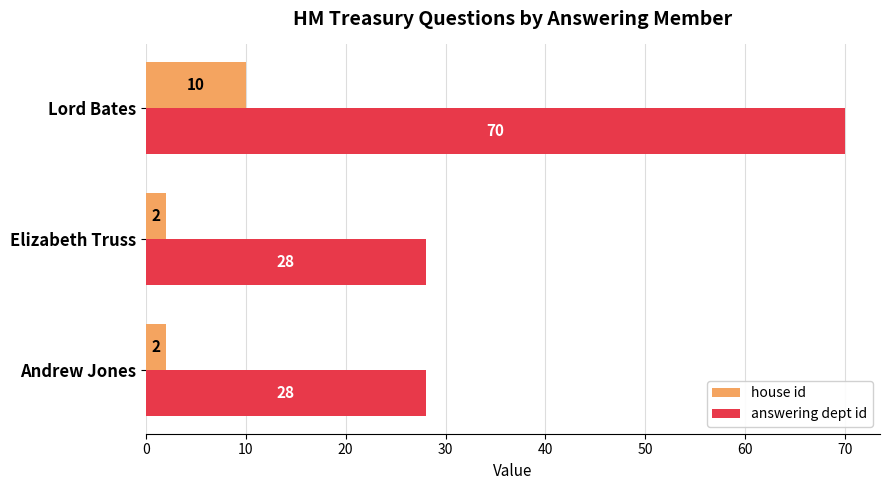

List the series in order of their overall mean, lowest first.

house id, answering dept id